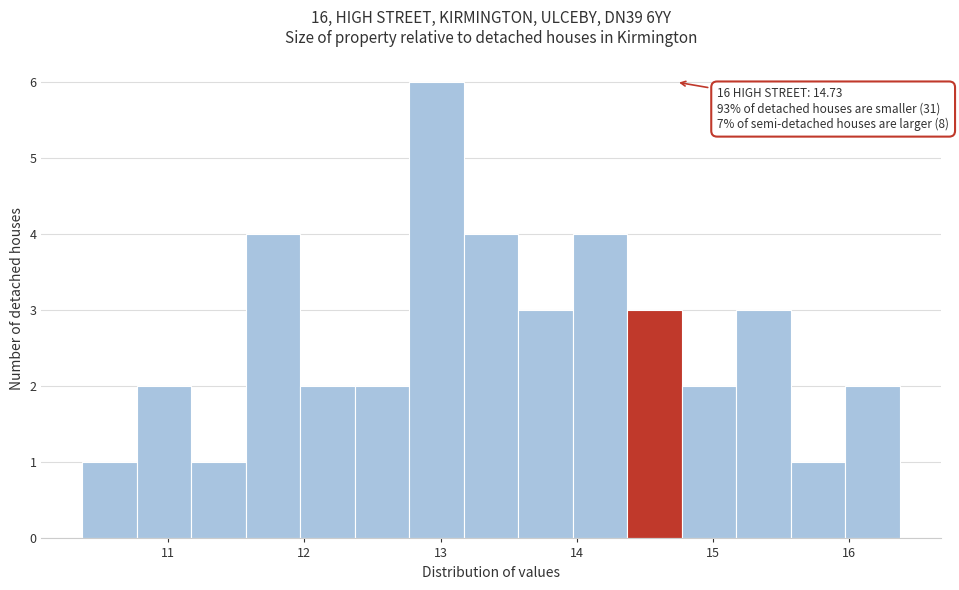

Which range on the x-axis has the tallest bar?

12.77 to 13.17